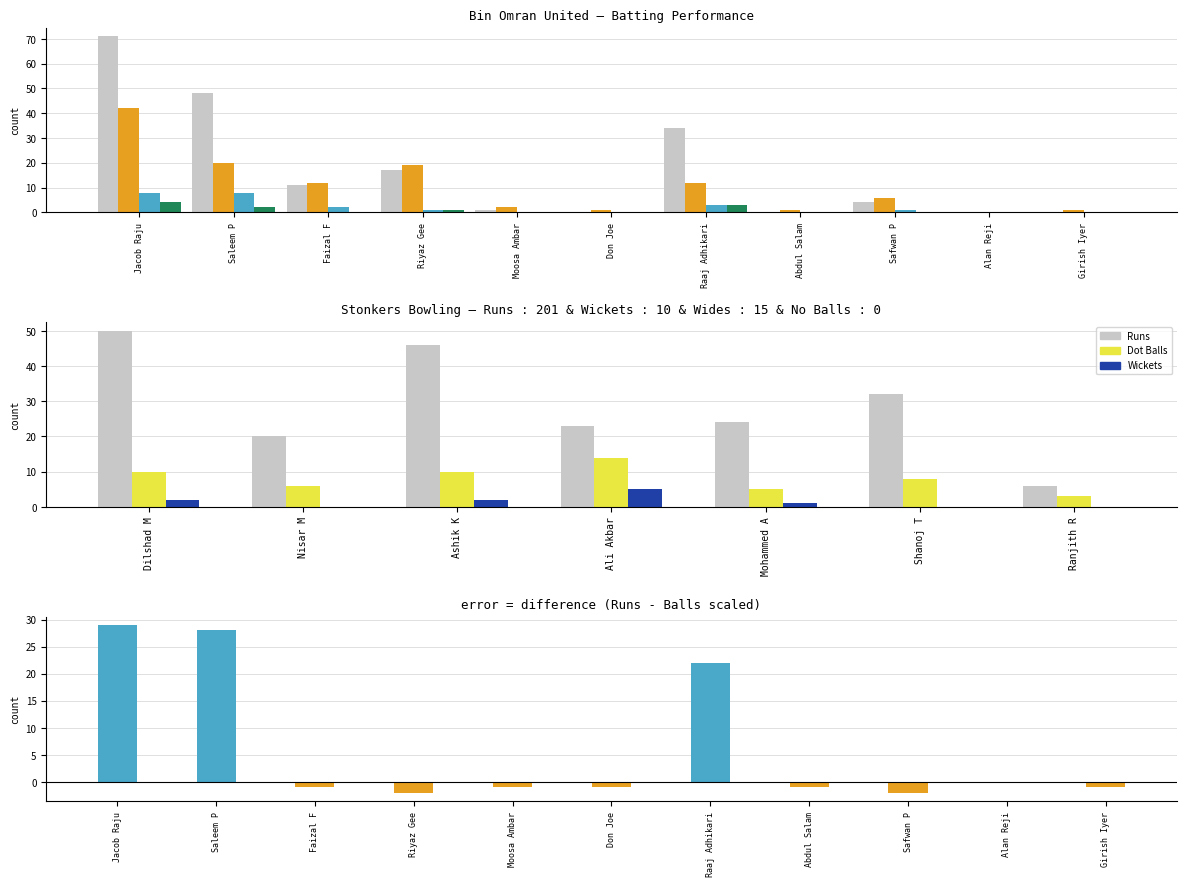

Are the bars horizontal?

No